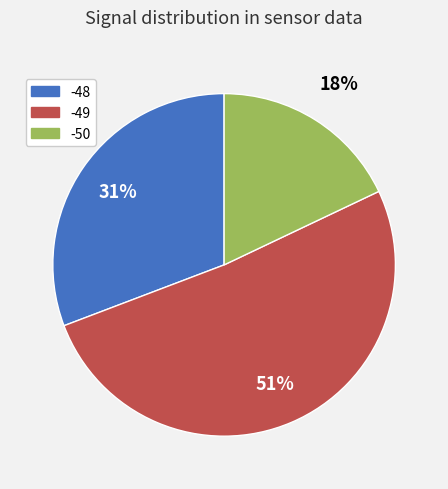

What percentage is the -50 slice, to the nearest percent?

18%